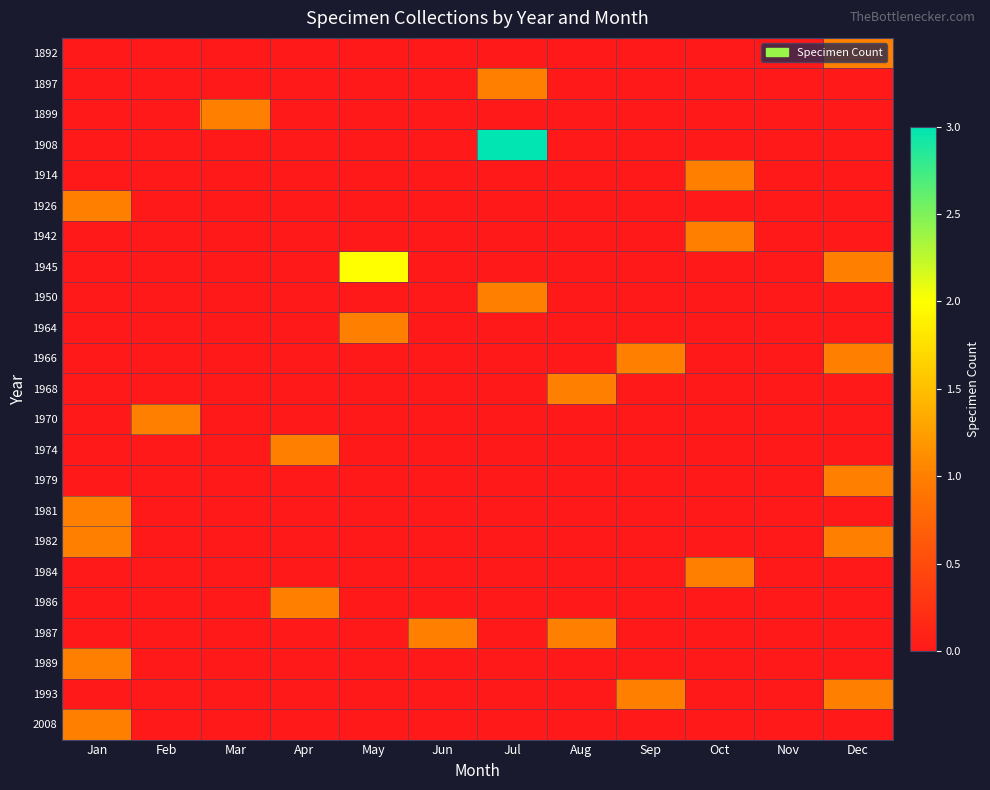

Rank the series by their maximum value, from highest to lowest.

1908, 1945, 1892, 1897, 1899, 1914, 1926, 1942, 1950, 1964, 1966, 1968, 1970, 1974, 1979, 1981, 1982, 1984, 1986, 1987, 1989, 1993, 2008